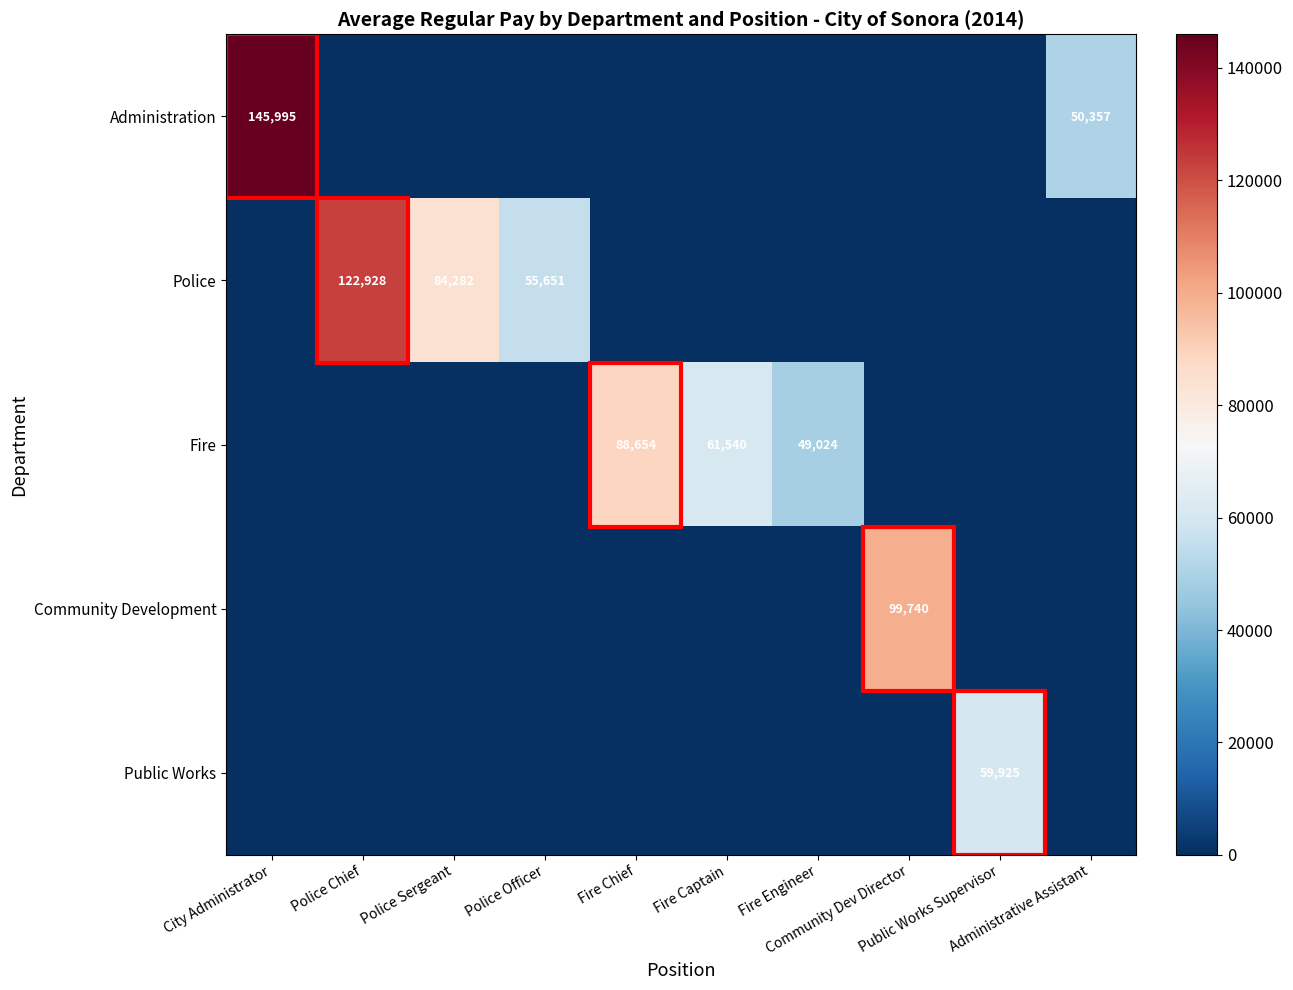

Rank the series by their maximum value, from highest to lowest.

Administration, Police, Community Development, Fire, Public Works